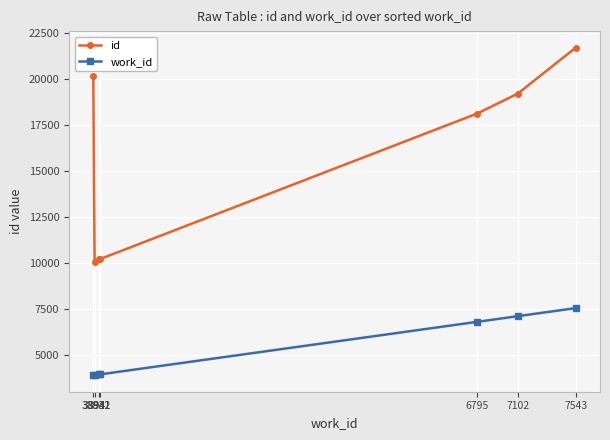

What is the value of the work_id point at the 6th from the left?

7102.0